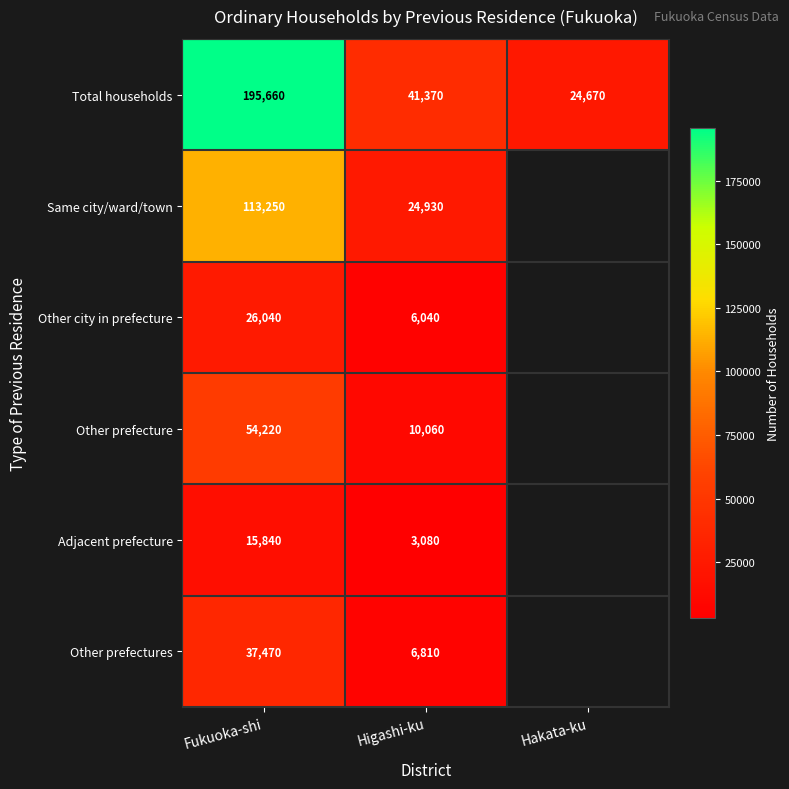

At which category does the chart reach its peak across all series?

Fukuoka-shi